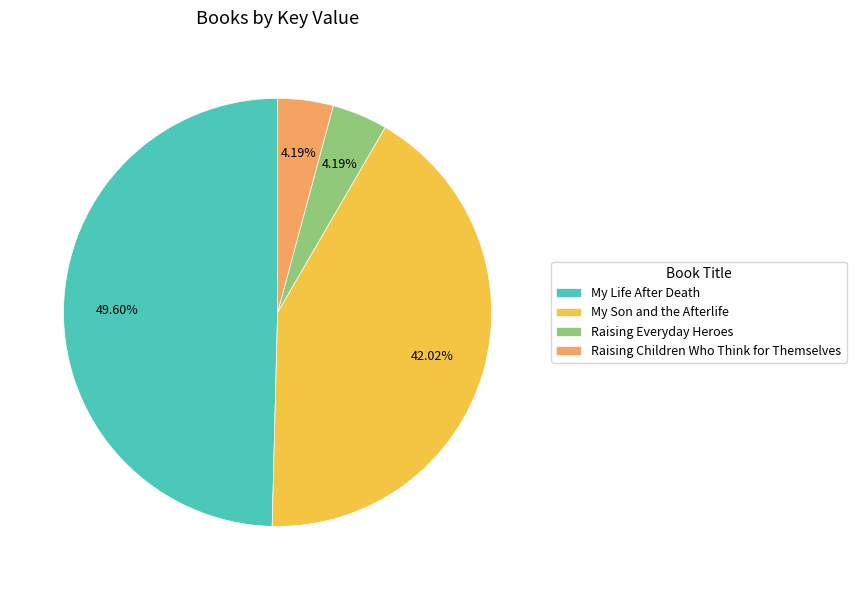

Is there any slice that represents more than half of the pie?

No